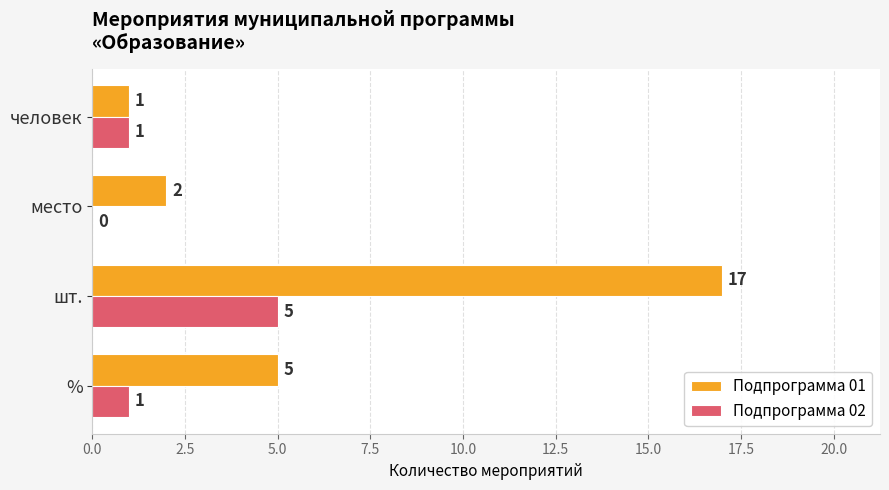

At which category is the sum across all series the highest?

шт.